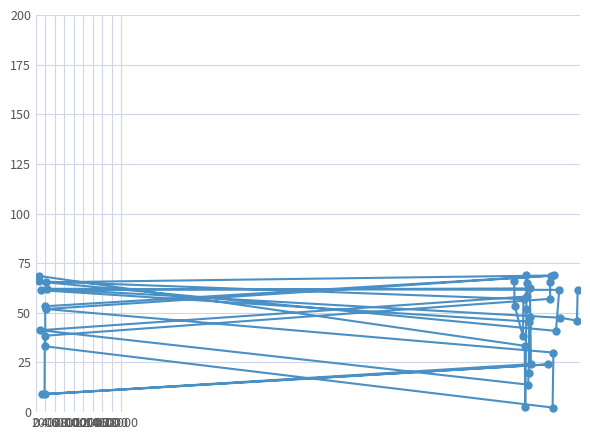

What is the sum of all values?

1842.4